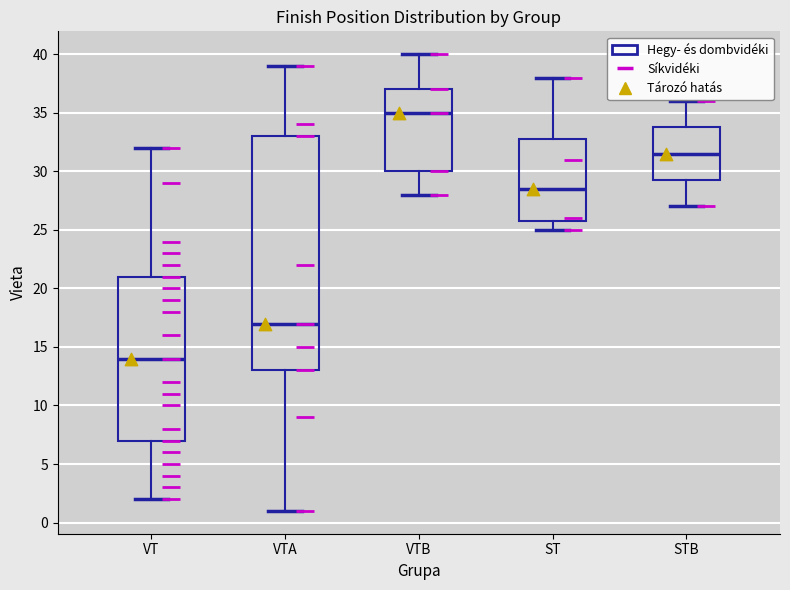

Reading left to right, transcribe this box plot: for each box, give where its median line is, the range the box spans, and where its two whiskers end, as read against the y-axis. The values are not printed on the chart, so give them approximately, as read against the axis.

VT: median 14.0, box 7.0 to 21.0, whiskers 2.0 to 32.0
VTA: median 17.0, box 13.0 to 33.0, whiskers 1.0 to 39.0
VTB: median 35.0, box 30.0 to 37.0, whiskers 28.0 to 40.0
ST: median 28.5, box 26.0 to 33.0, whiskers 25.0 to 38.0
STB: median 31.5, box 29.5 to 34.0, whiskers 27.0 to 36.0